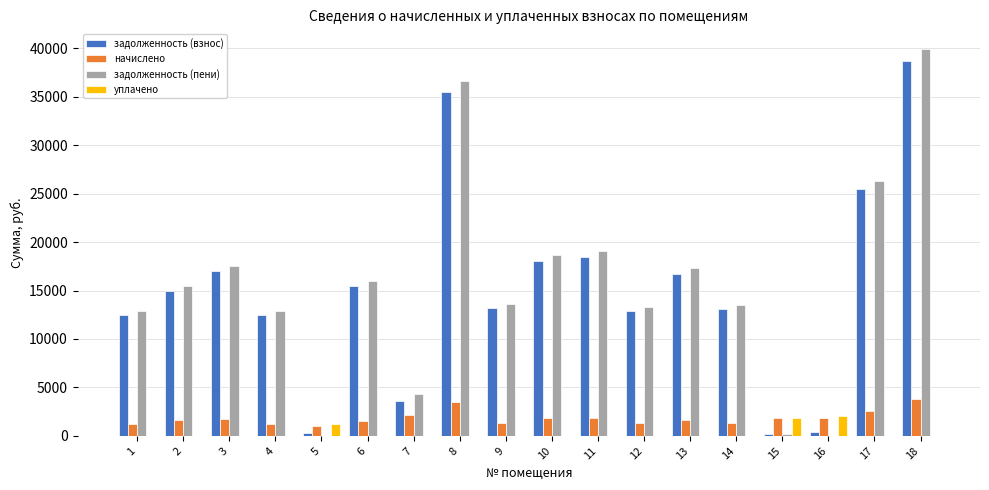

How many series are shown in this chart?

4